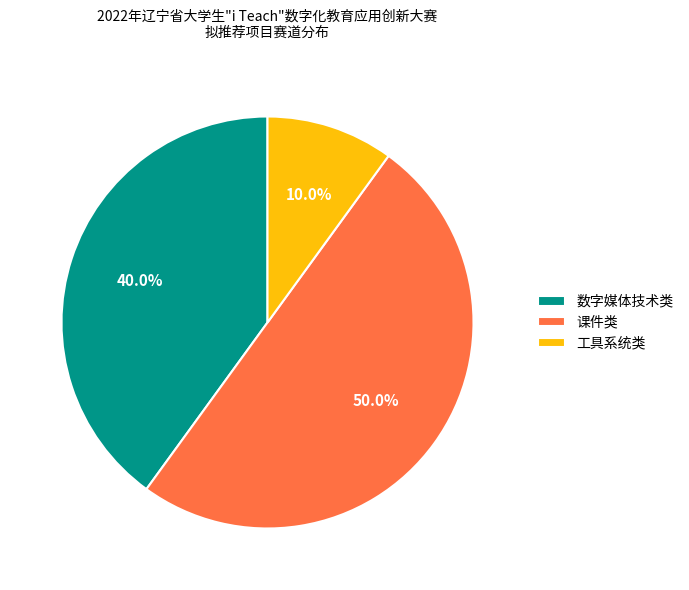

To the nearest percent, what portion does 工具系统类 represent?

10%